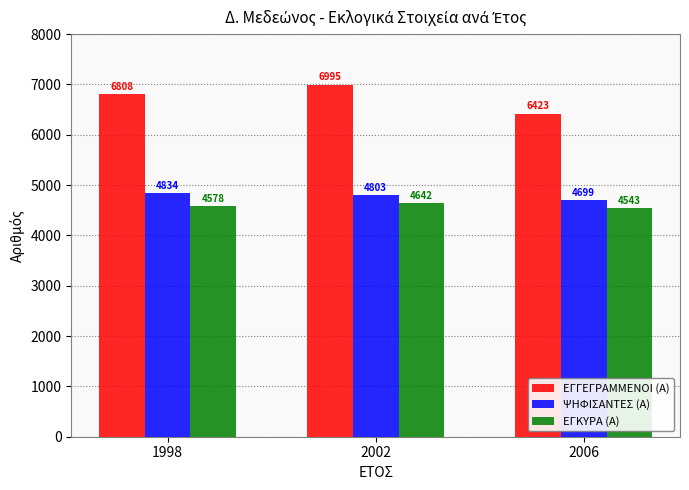

Which category has the highest value in the ΨΗΦΙΣΑΝΤΕΣ (Α) series?

1998